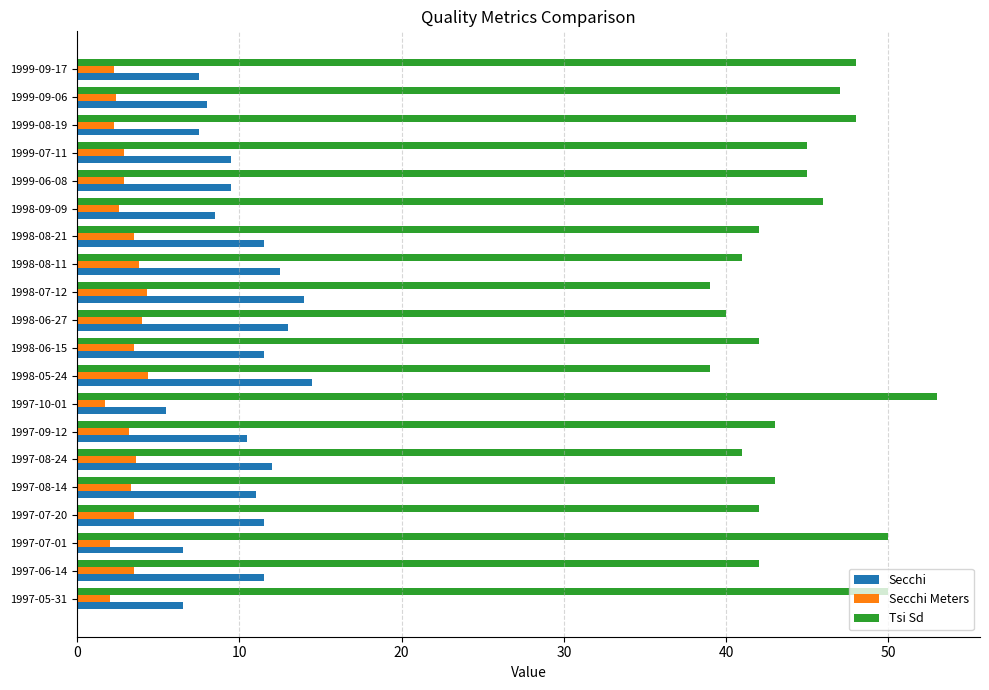

Which series has the largest range (max minus min)?

Tsi Sd